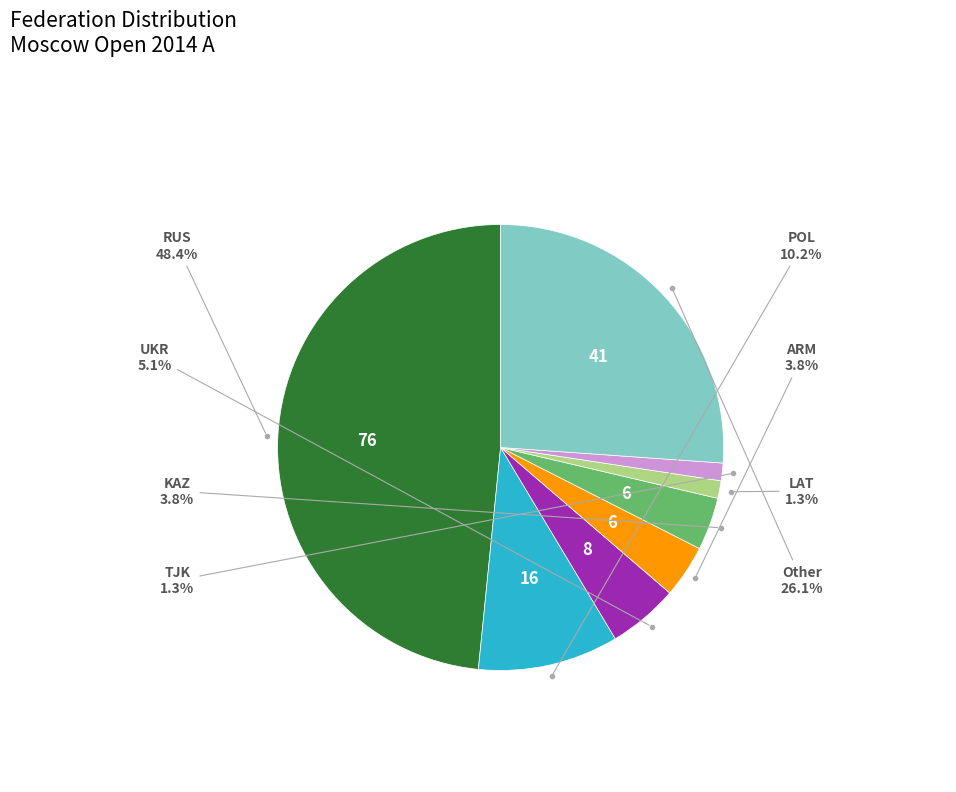

Is there a majority slice in this chart?

No